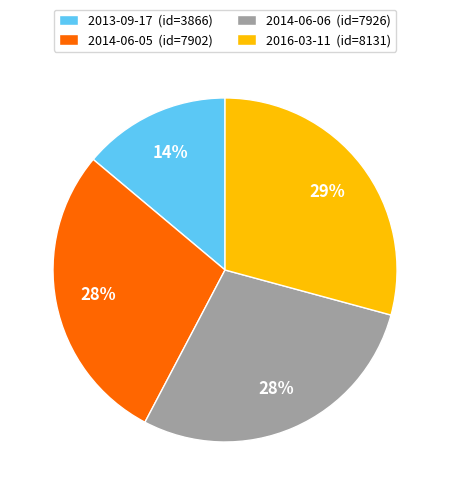

To the nearest percent, what is the average slice percentage?

25%